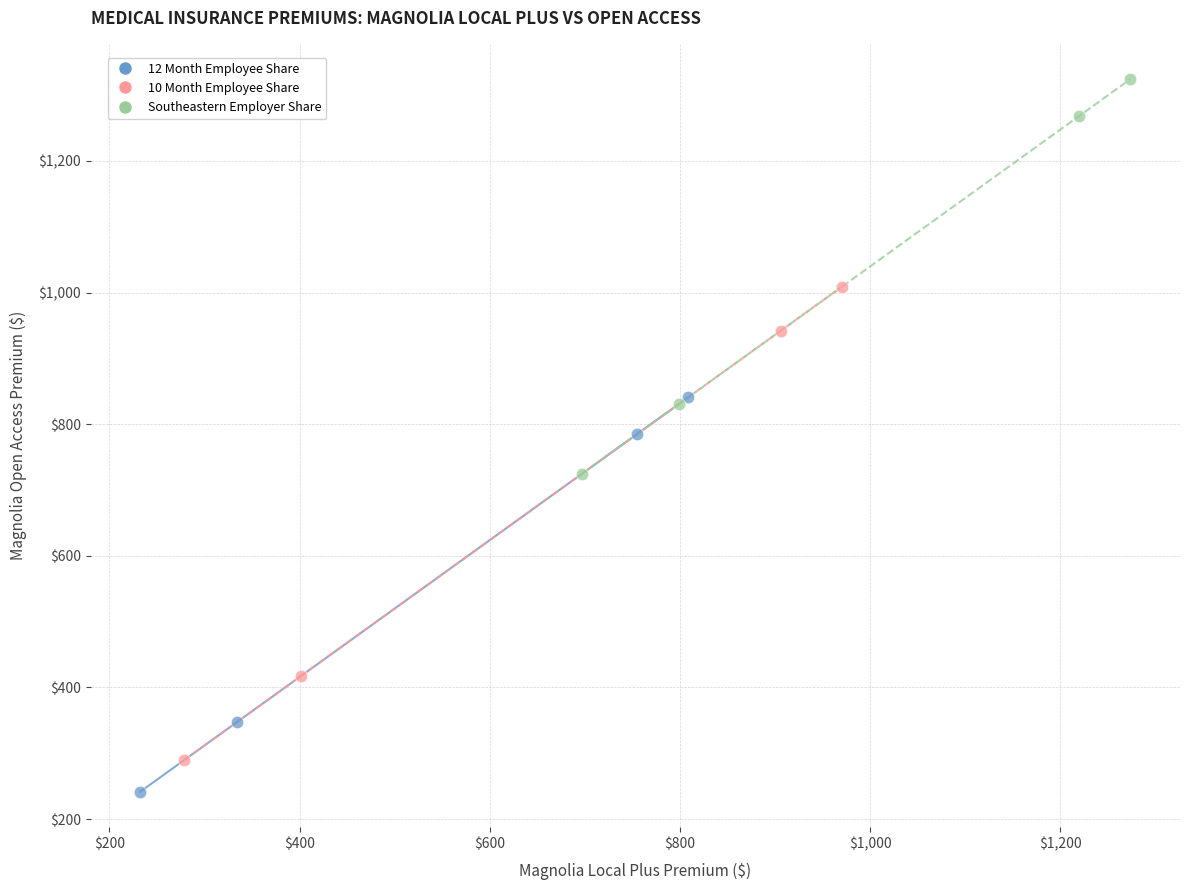

Which series contains the highest Y value?

Southeastern Employer Share